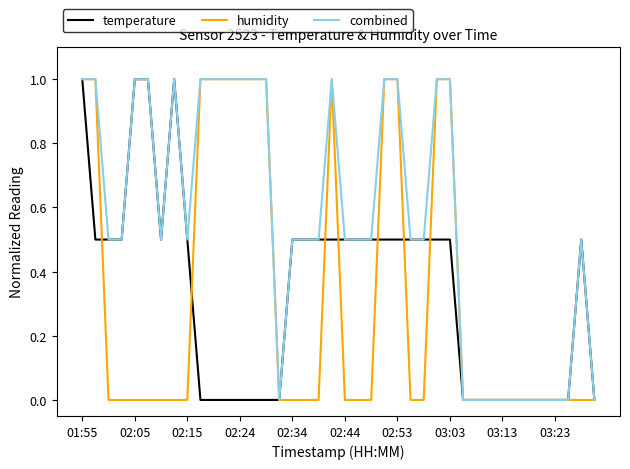

What are all the series names shown in the legend?

temperature, humidity, combined